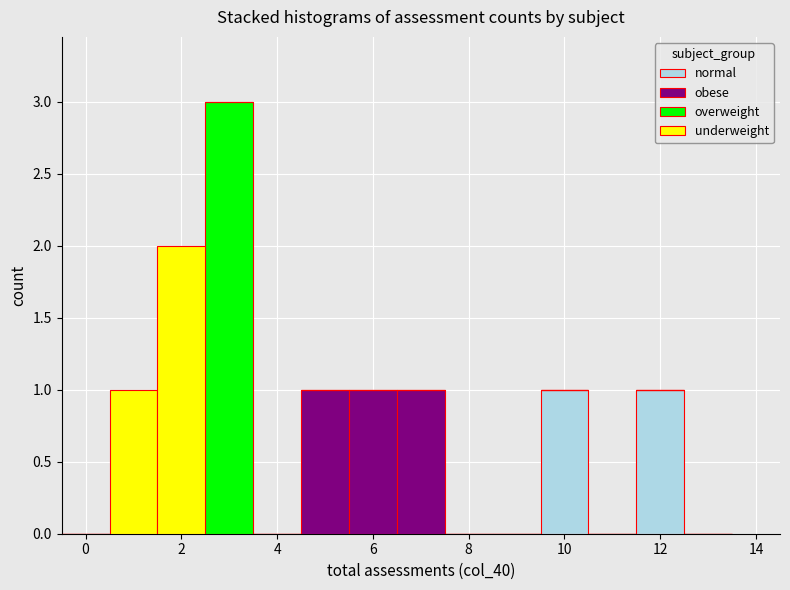

Reading left to right, list every stacked bar in this chart as the range it spans on the x-axis followed by its total height. Neither the bar edges nor the heights are printed on the chart, so give them approximately, as read against the axes.

-0.5 to 0.5: 0
0.5 to 1.5: 1
1.5 to 2.5: 2
2.5 to 3.5: 3
3.5 to 4.5: 0
4.5 to 5.5: 1
5.5 to 6.5: 1
6.5 to 7.5: 1
7.5 to 8.5: 0
8.5 to 9.5: 0
9.5 to 10.5: 1
10.5 to 11.5: 0
11.5 to 12.5: 1
12.5 to 13.5: 0